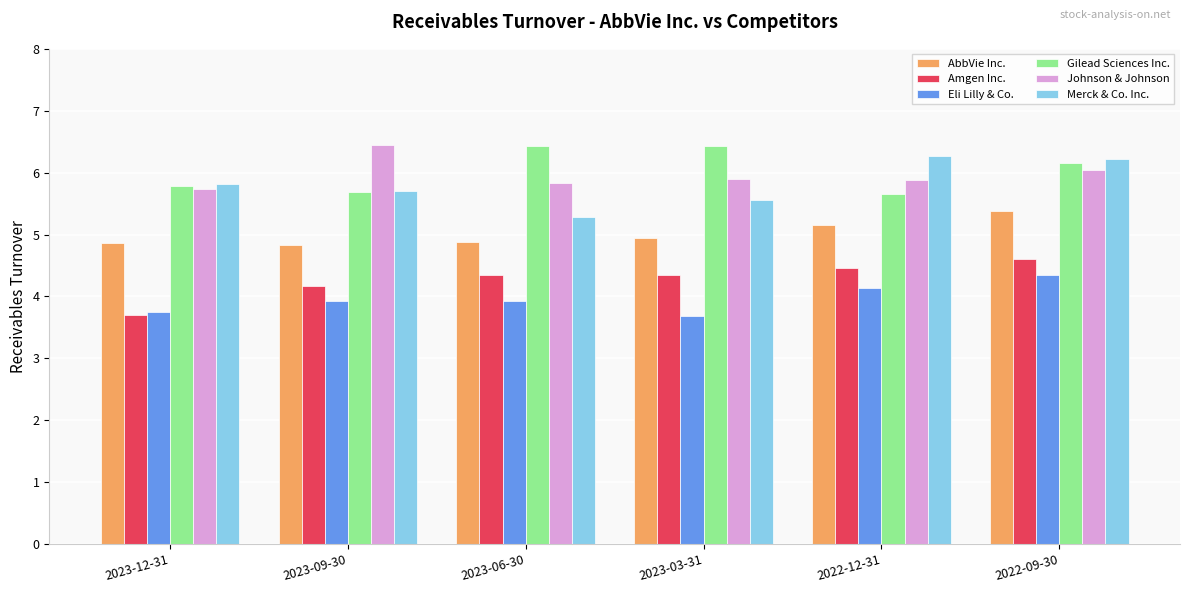

Count the Merck & Co. Inc. values in the range 5 to 6.

4